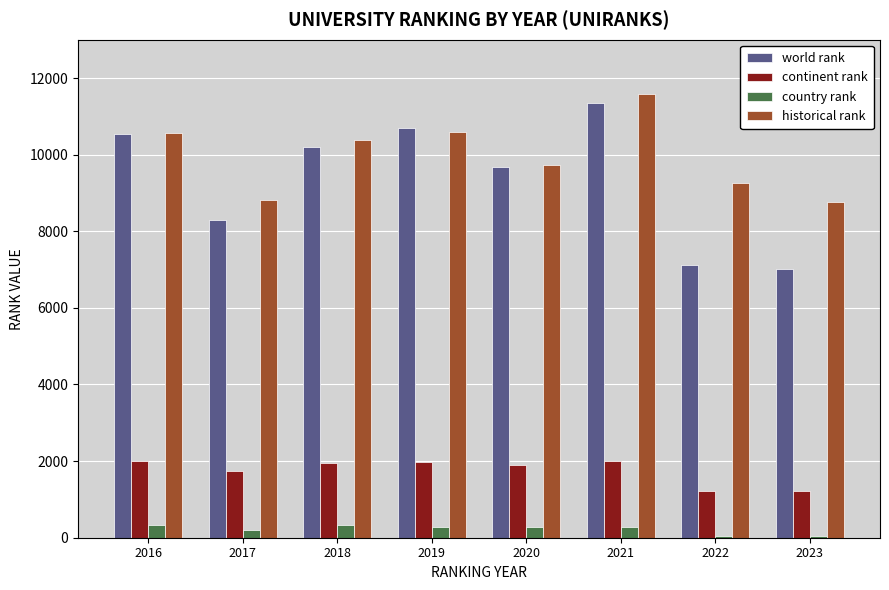

Are the bars horizontal?

No